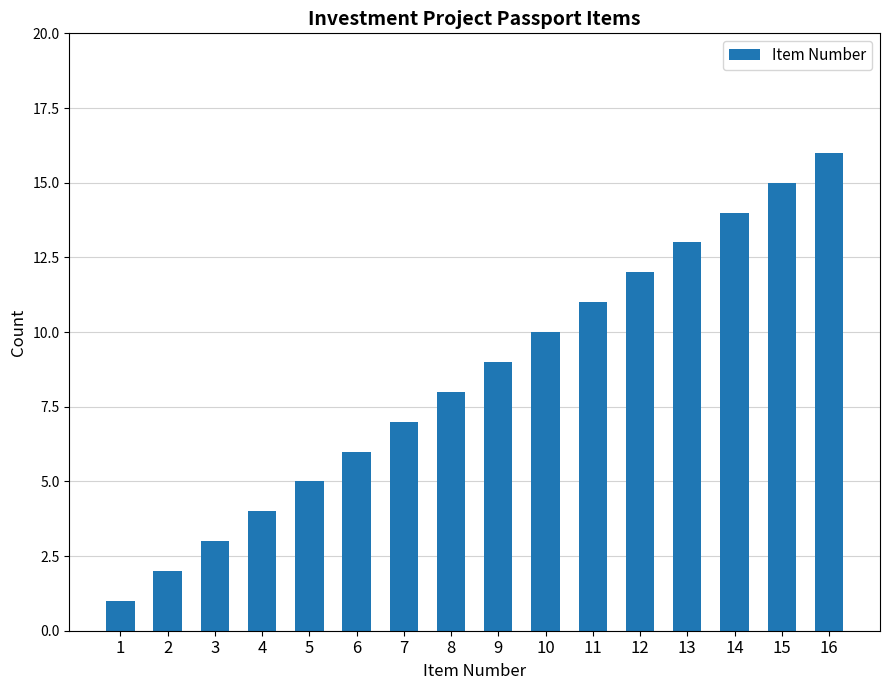

List the labels in order of value, smallest first.

1, 2, 3, 4, 5, 6, 7, 8, 9, 10, 11, 12, 13, 14, 15, 16